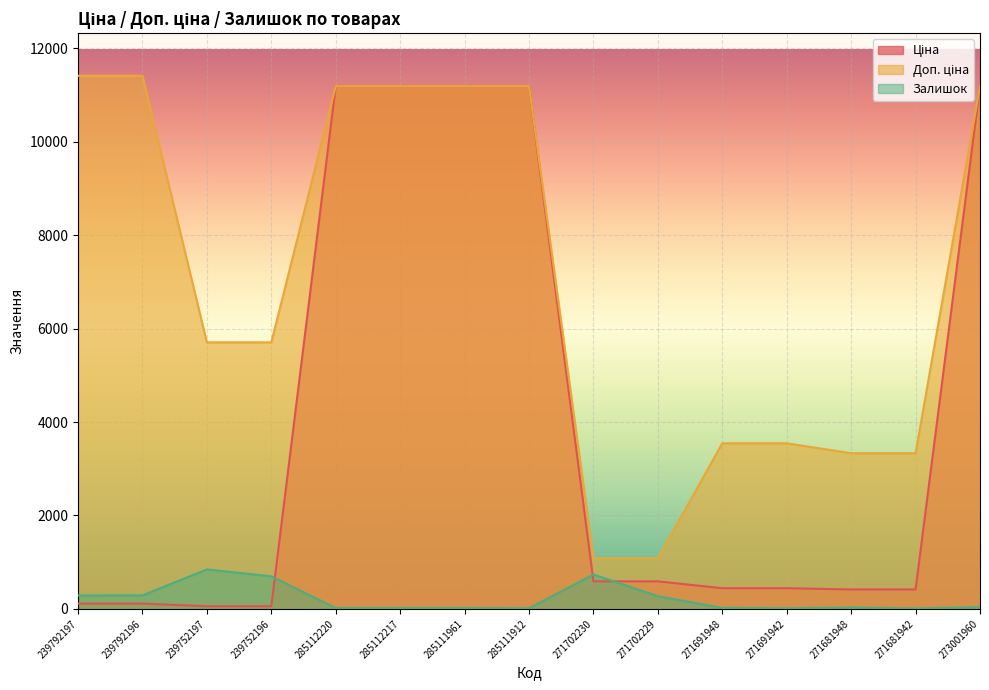

What is the smallest value displayed?

10.0